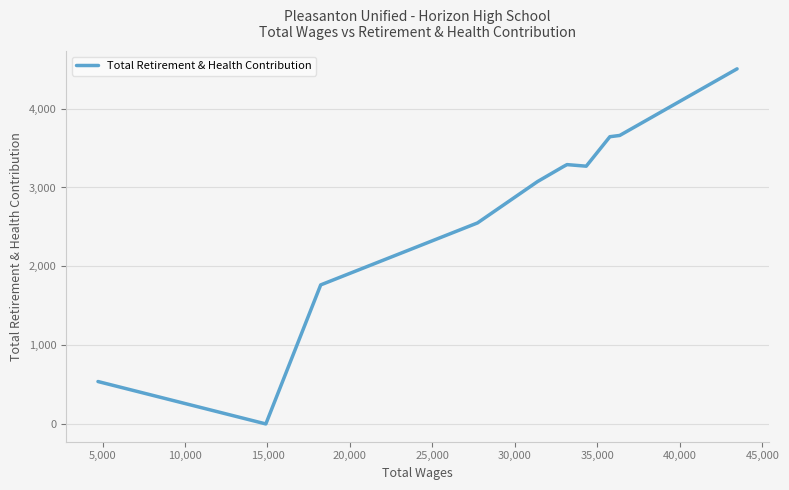

How many interior local peaks (higher than both neighbors) does the data have?

1